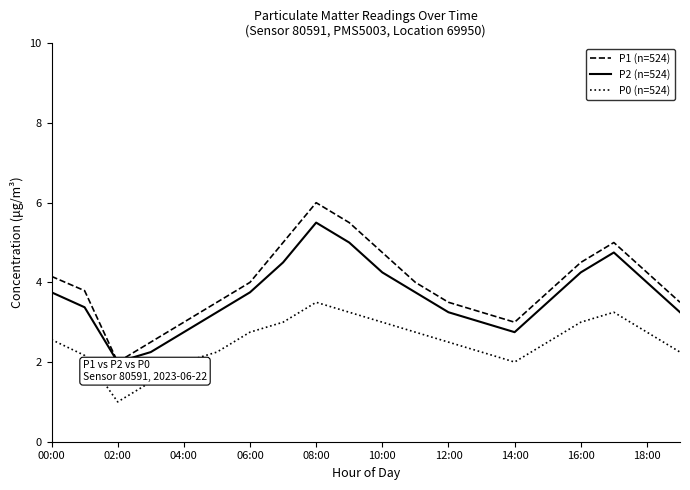

The P0 (n=524) series shows 2.0 at 04:00. True or false?

True